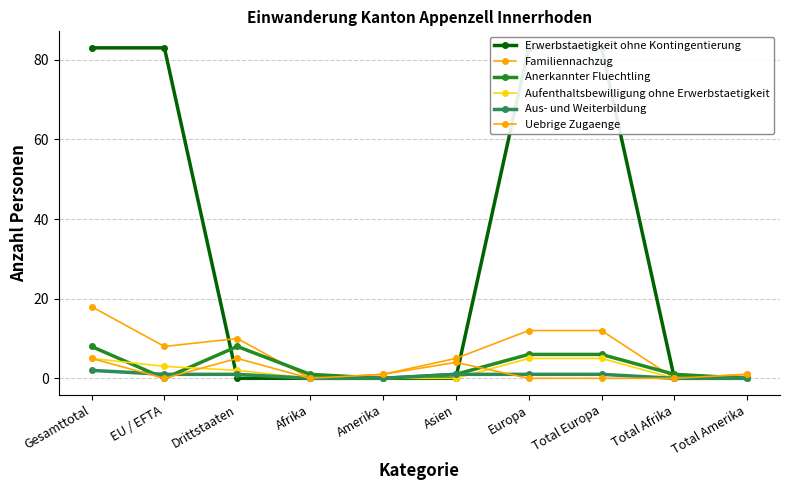

Read the Anerkannter Fluechtling value at Europa.

6